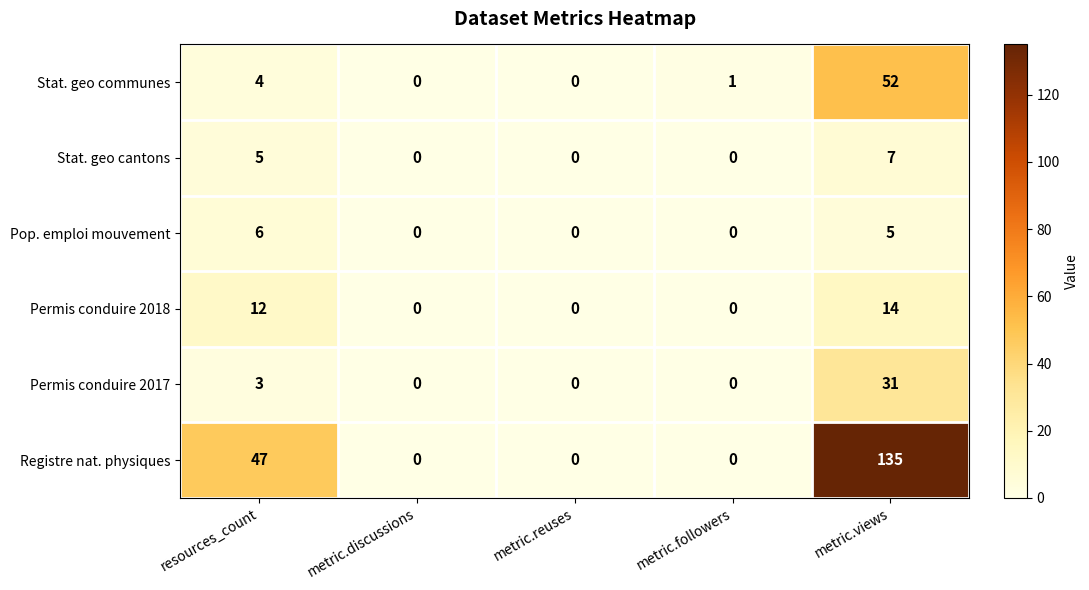

List the series in order of their peak value, highest first.

Registre nat. physiques, Stat. geo communes, Permis conduire 2017, Permis conduire 2018, Stat. geo cantons, Pop. emploi mouvement